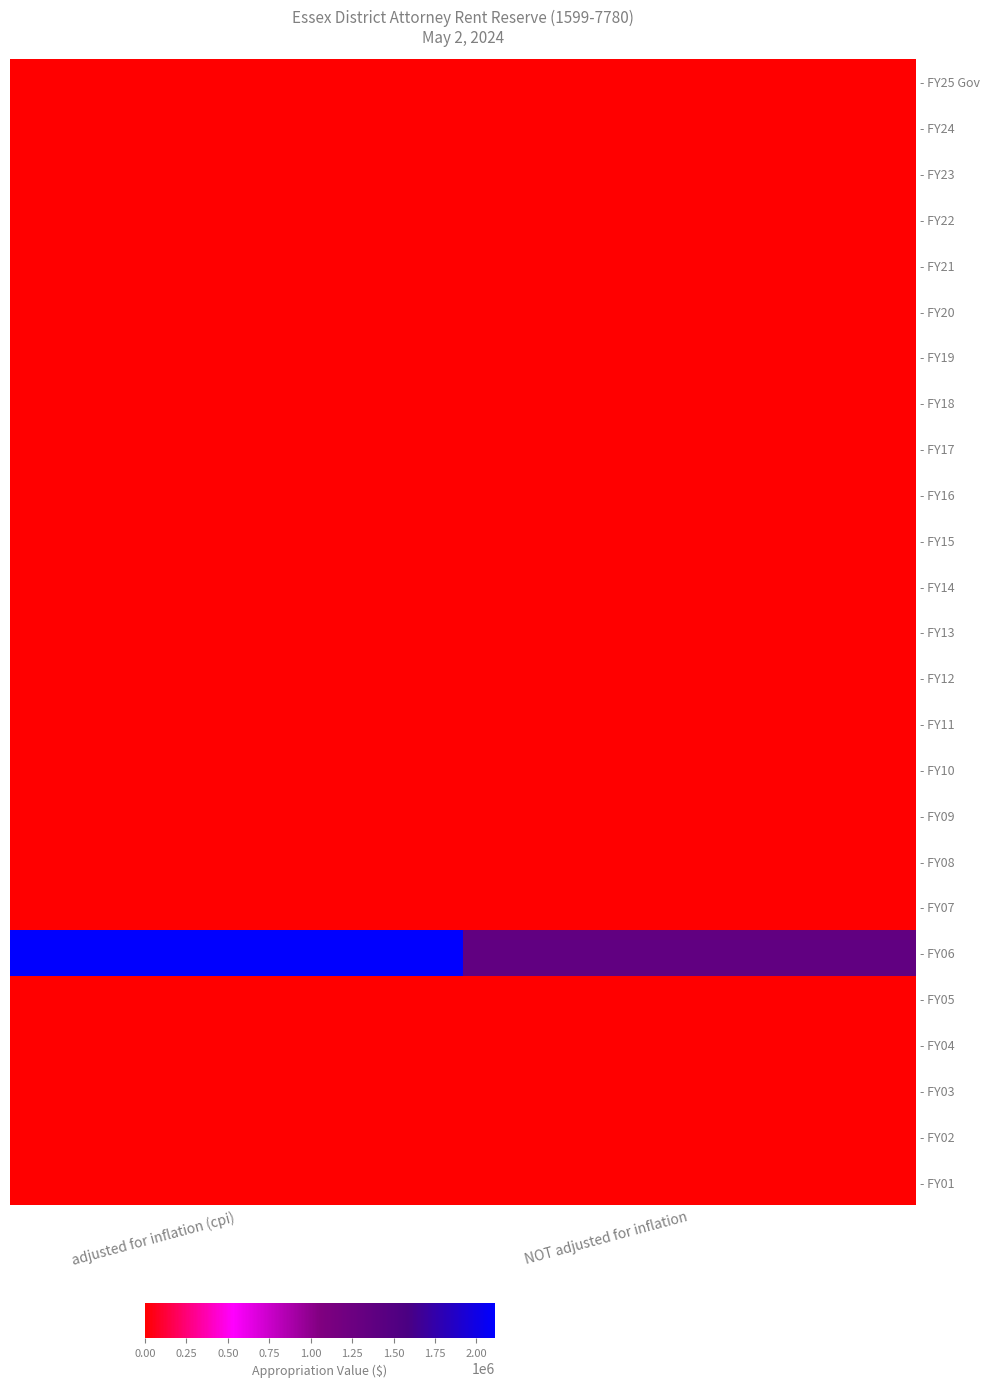

How many categories are shown in the chart?

2